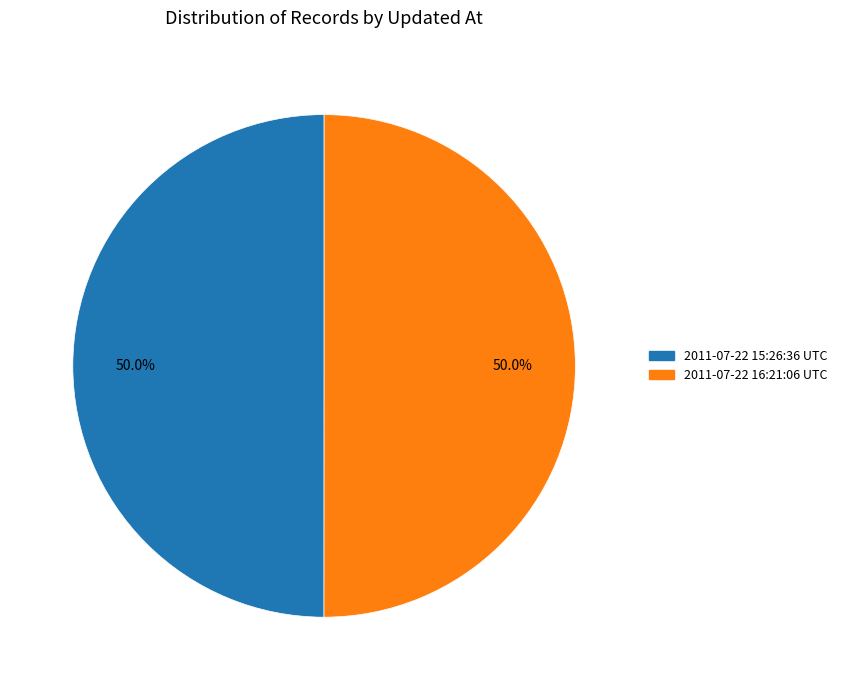

How much of the chart is everything except 2011-07-22 15:26:36 UTC?

50.0%